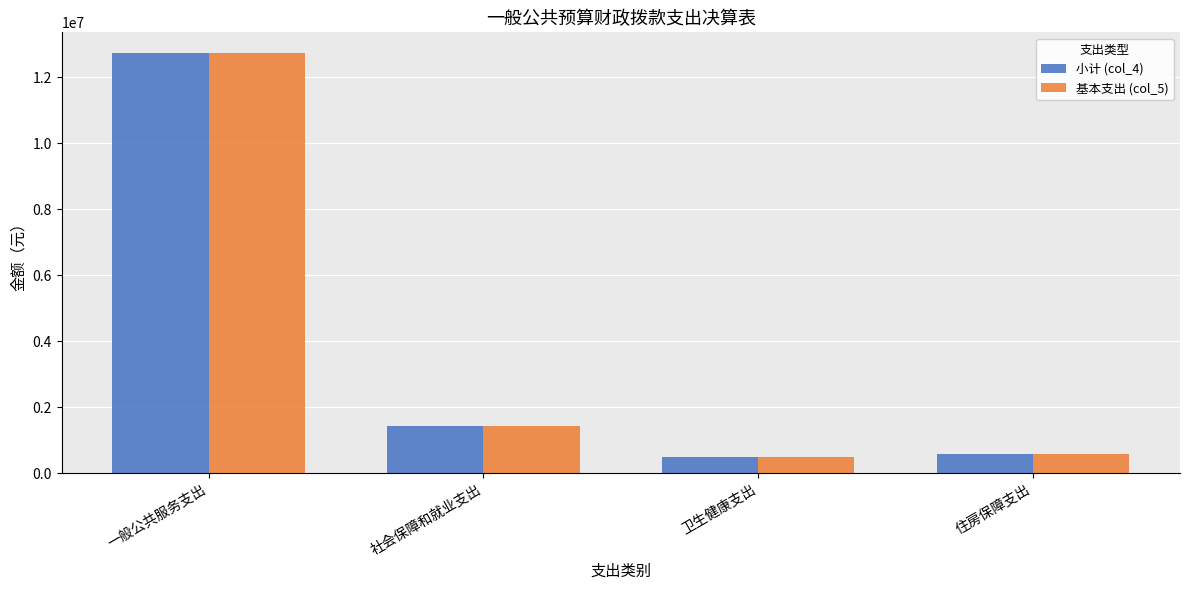

List the labels in order of 小计 (col_4) value, largest first.

一般公共服务支出, 社会保障和就业支出, 住房保障支出, 卫生健康支出